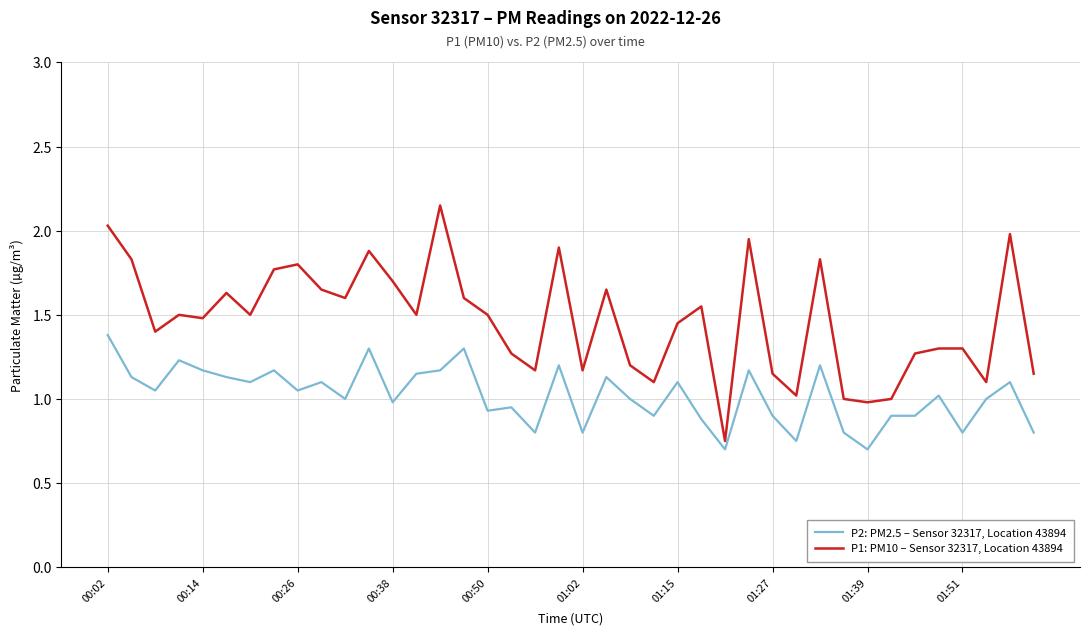

True or false: P2: PM2.5 – Sensor 32317, Location 43894 and P1: PM10 – Sensor 32317, Location 43894 intersect in this chart.

False